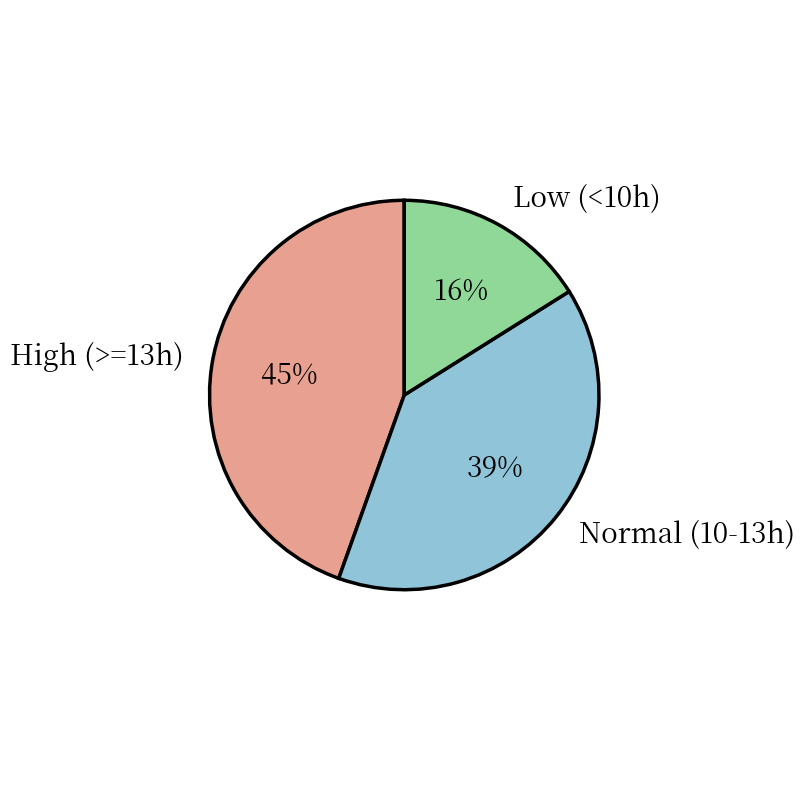

Do High (>=13h) and Low (<10h) together represent more than half of the pie?

Yes